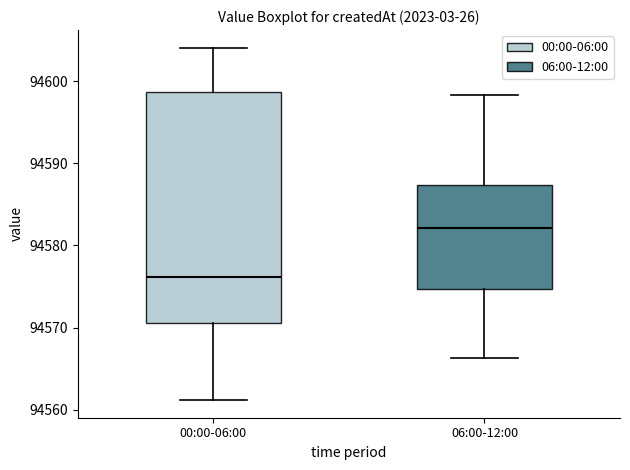

Where does the upper whisker of the box for 06:00-12:00 end on the y-axis? The values are not printed on the chart, so give them approximately, as read against the axis.

94598